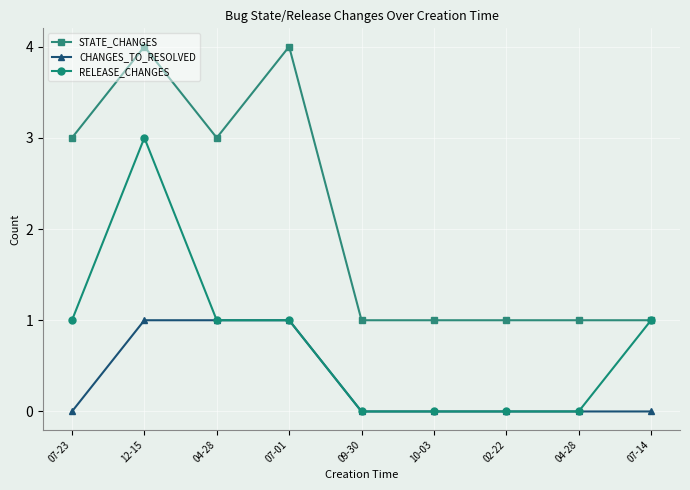

Does the chart display data point markers on the line(s)?

Yes